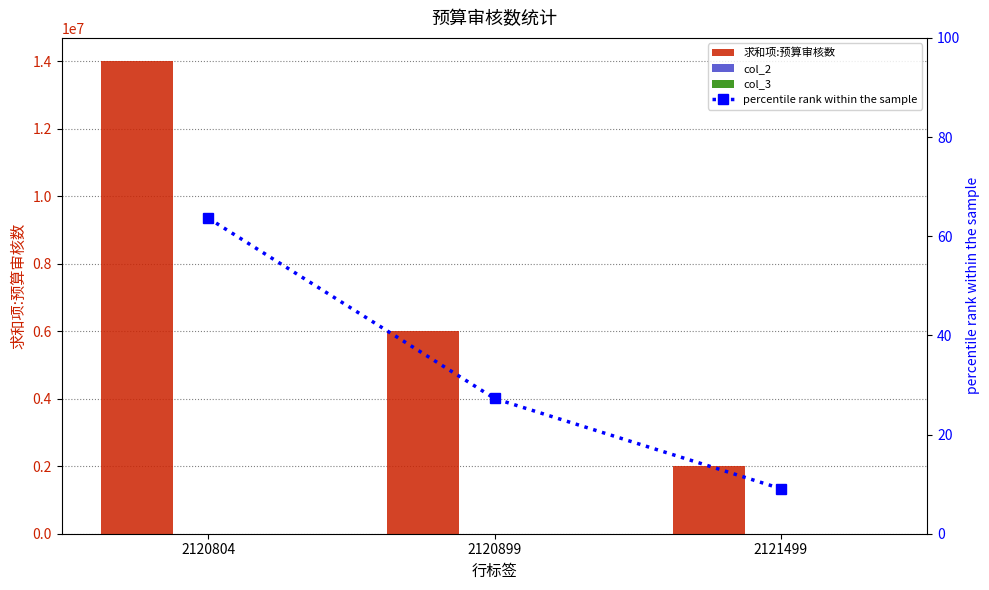

Are the bars horizontal?

No